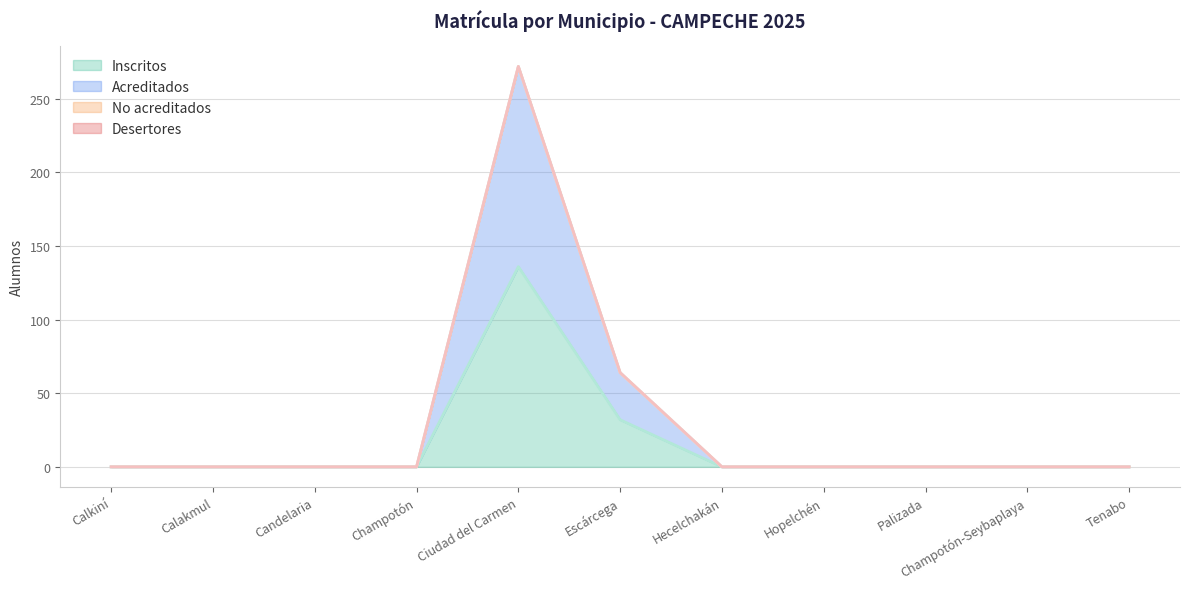

Rank the categories by Inscritos value from highest to lowest.

Ciudad del Carmen, Escárcega, Calkiní, Calakmul, Candelaria, Champotón, Hecelchakán, Hopelchén, Palizada, Champotón-Seybaplaya, Tenabo